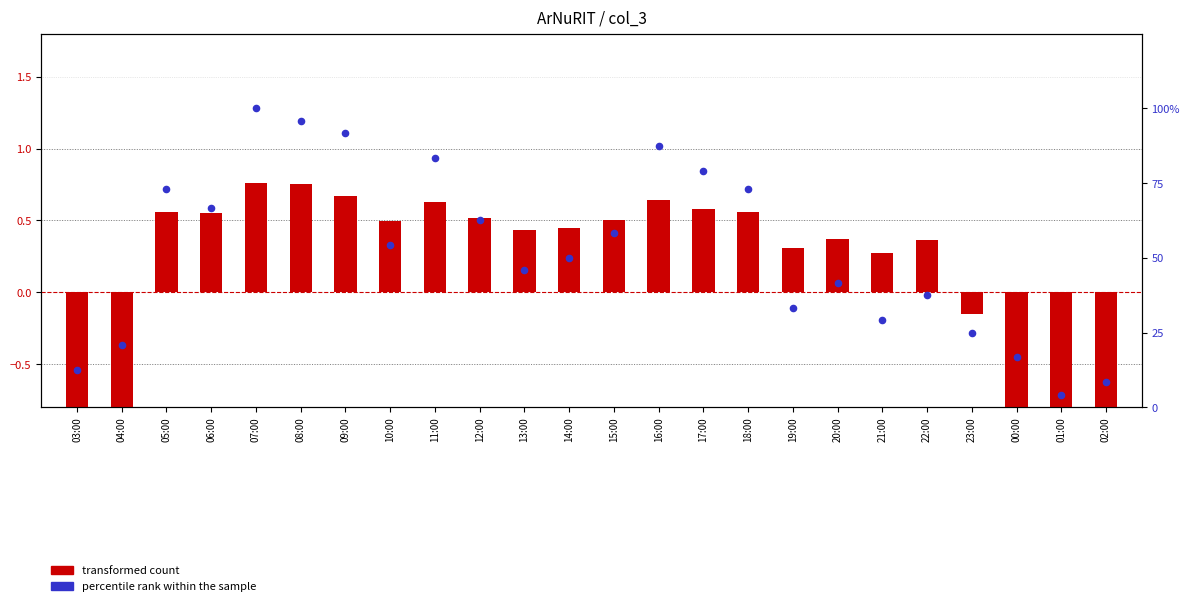

At how many categories does at least one series exceed 57?

11